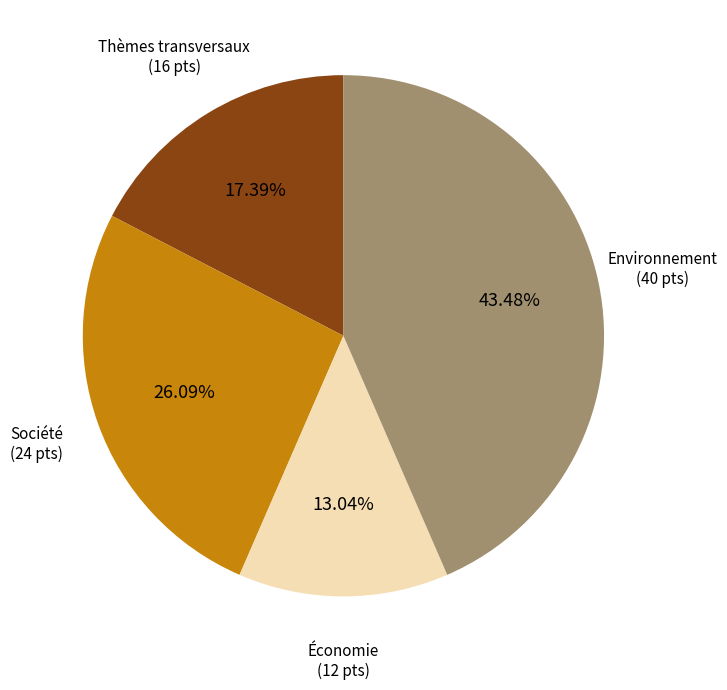

How many slices are in this pie chart?

4